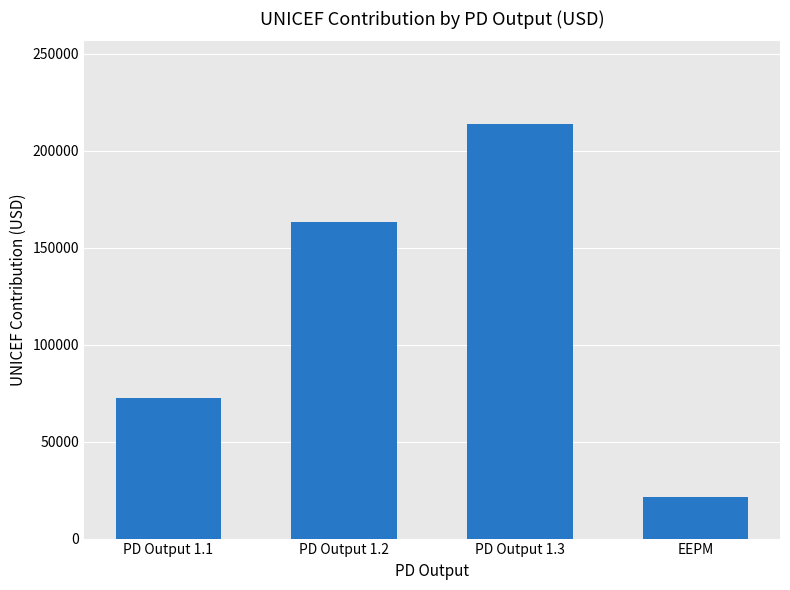

Reading right to left, what are all the values shown in this chart?

EEPM=21438.0	PD Output 1.3=213668.0	PD Output 1.2=163105.9	PD Output 1.1=72426.0